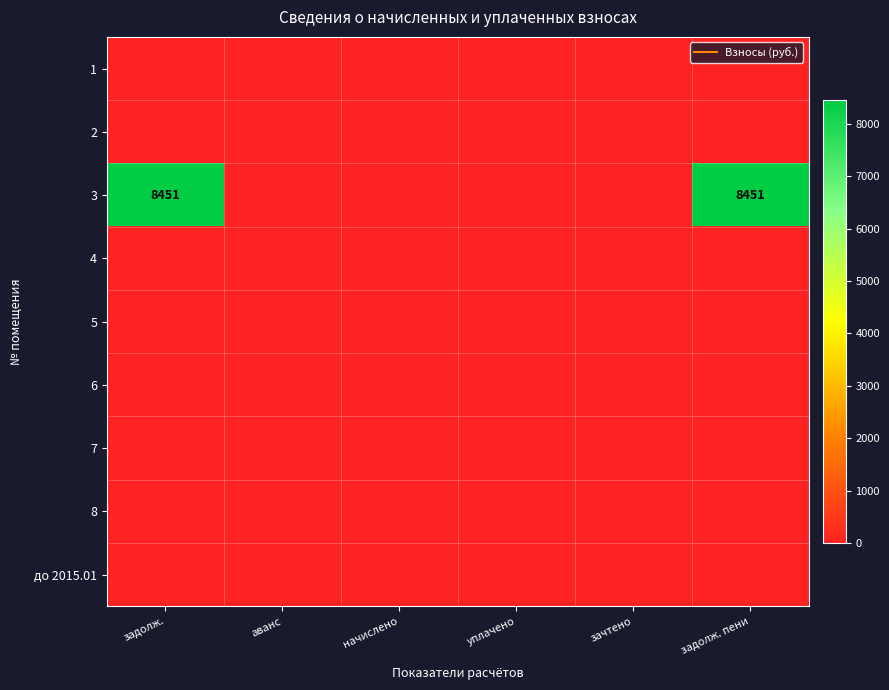

Which series has the widest spread of values?

3